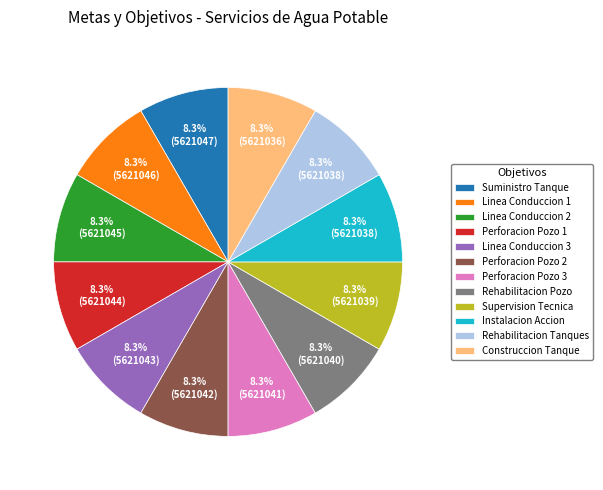

Is it true that Linea Conduccion 3 is 3% of the pie?

False